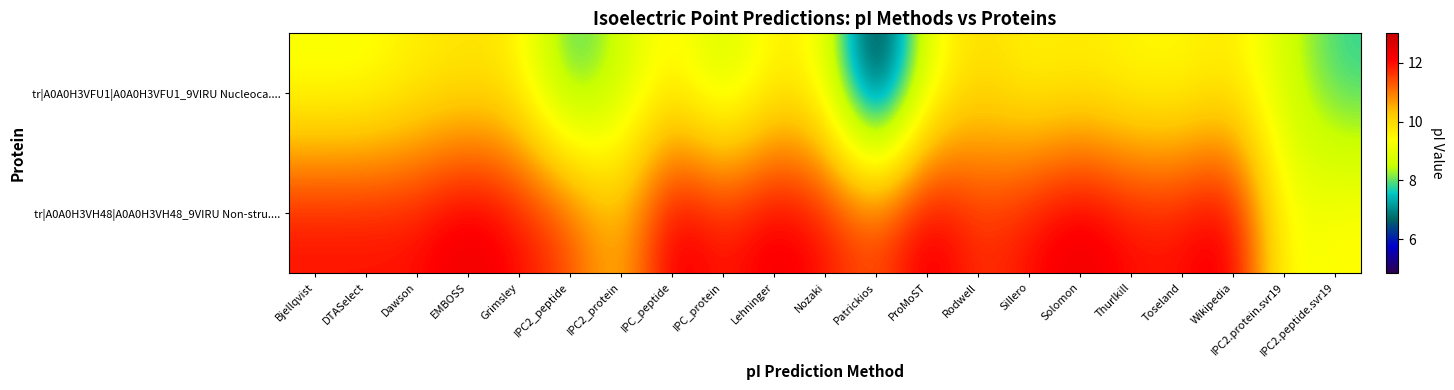

Reading left to right, list all the values displayed in this chart.

tr|A0A0H3VFU1|A0A0H3VFU1_9VIRU Nucleoca....: Bjellqvist=9.2	DTASelect=9.2	Dawson=9.6	EMBOSS=9.8	Grimsley=9.6	IPC2_peptide=7.6	IPC2_protein=8.5	IPC_peptide=9.6	IPC_protein=8.5	Lehninger=9.6	Nozaki=9.3	Patrickios=5.3	ProMoST=9.1	Rodwell=10.0	Sillero=9.5	Solomon=9.6	Thurlkill=9.4	Toseland=9.4	Wikipedia=9.7	IPC2.protein.svr19=8.7	IPC2.peptide.svr19=7.7
tr|A0A0H3VH48|A0A0H3VH48_9VIRU Non-stru....: Bjellqvist=12.0	DTASelect=12.0	Dawson=12.0	EMBOSS=12.5	Grimsley=12.0	IPC2_peptide=11.5	IPC2_protein=10.2	IPC_peptide=12.5	IPC_protein=11.8	Lehninger=12.4	Nozaki=12.0	Patrickios=11.4	ProMoST=12.5	Rodwell=11.6	Sillero=12.0	Solomon=12.5	Thurlkill=12.0	Toseland=12.0	Wikipedia=12.5	IPC2.protein.svr19=9.2	IPC2.peptide.svr19=9.5